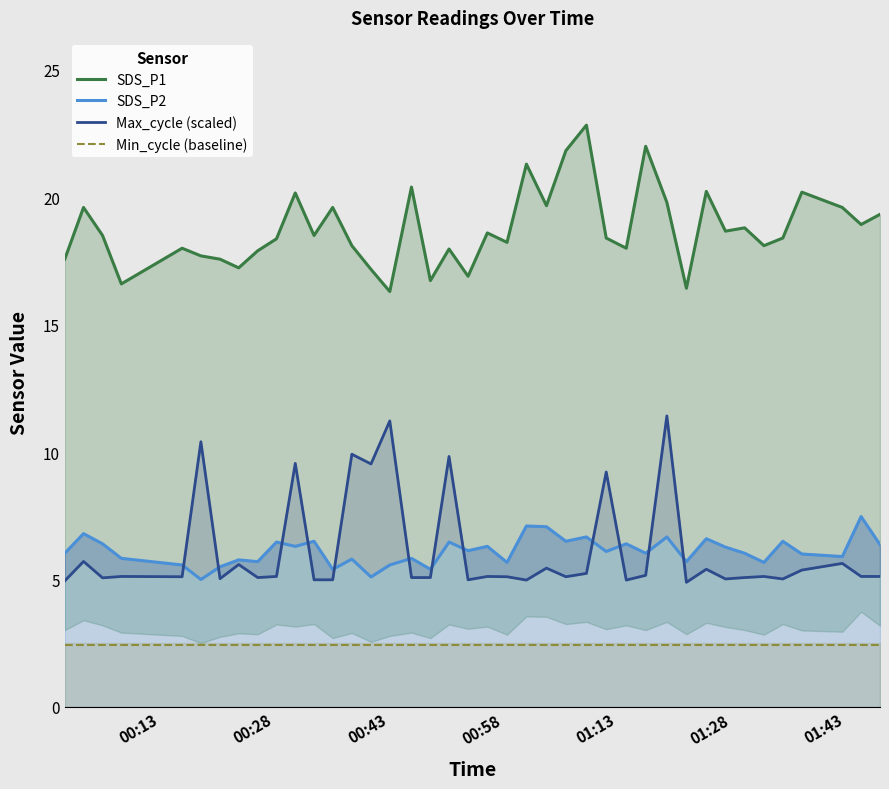

In SDS_P2, how many points are lower than both neighbors (excluding endpoints)?

14